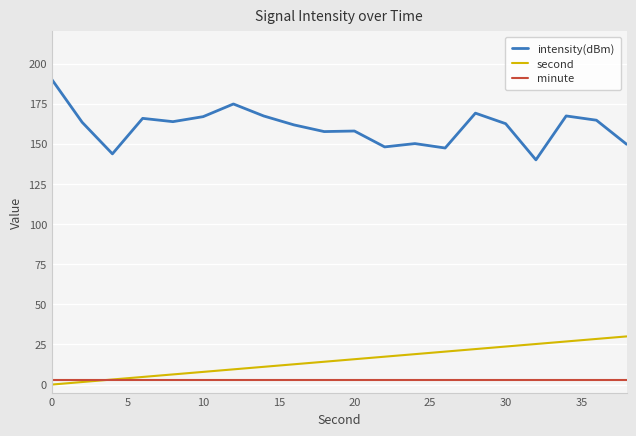

True or false: intensity(dBm) and minute intersect in this chart.

False